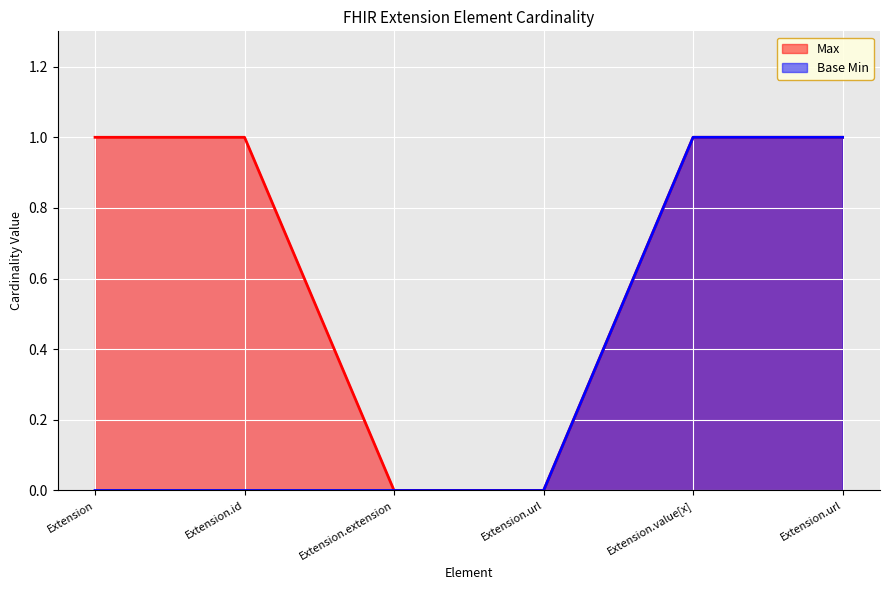

The value of Max at Extension.url is 0. True or false?

True